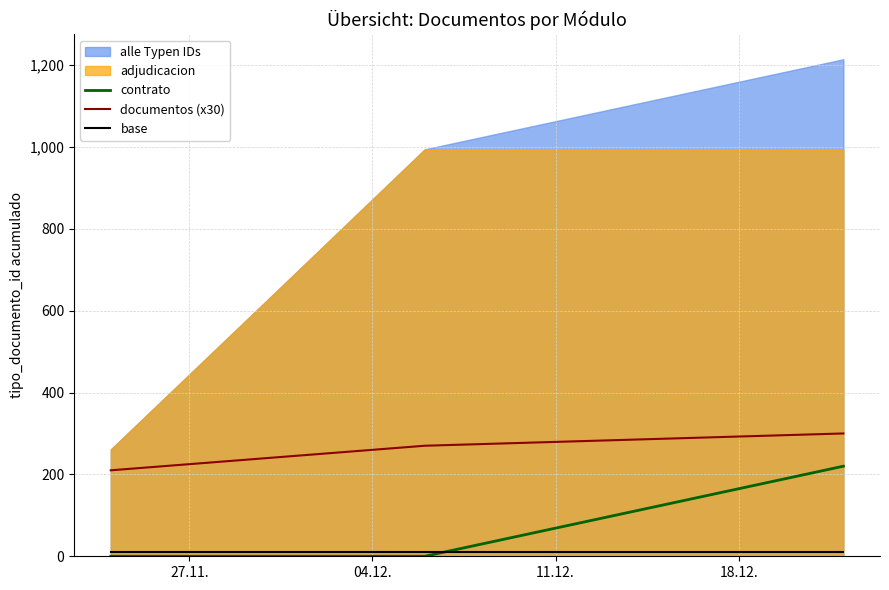

True or false: base and documentos (x30) cross at least once.

False